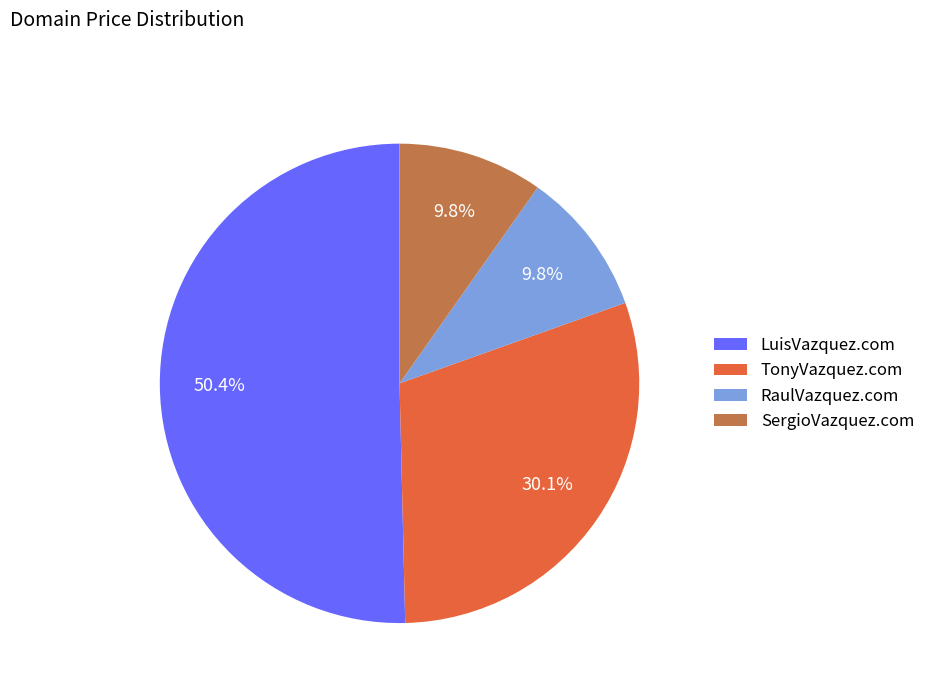

Do LuisVazquez.com and SergioVazquez.com together represent more than half of the pie?

Yes